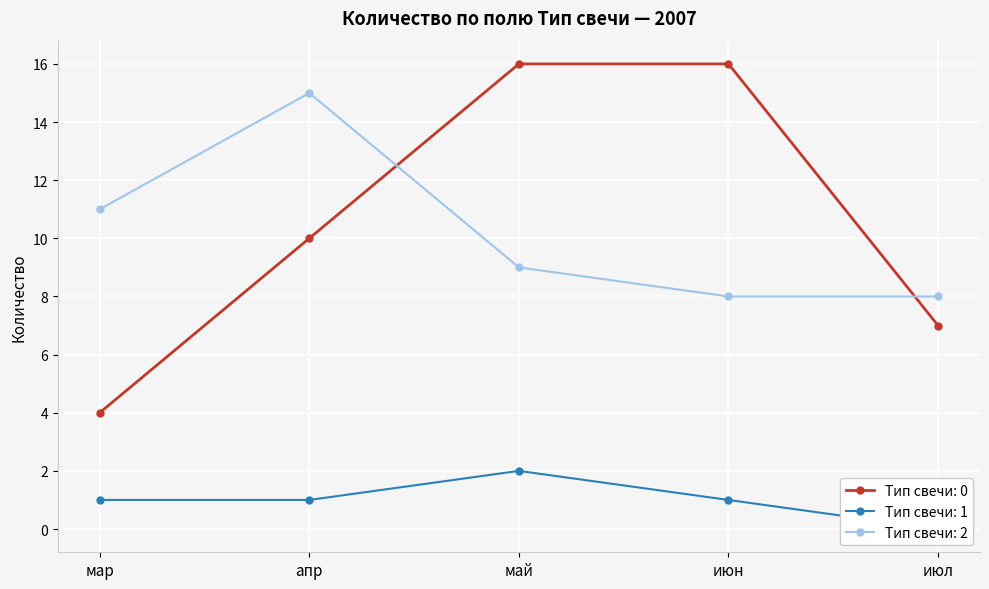

Which category has the lowest value in the 1 series?

июл